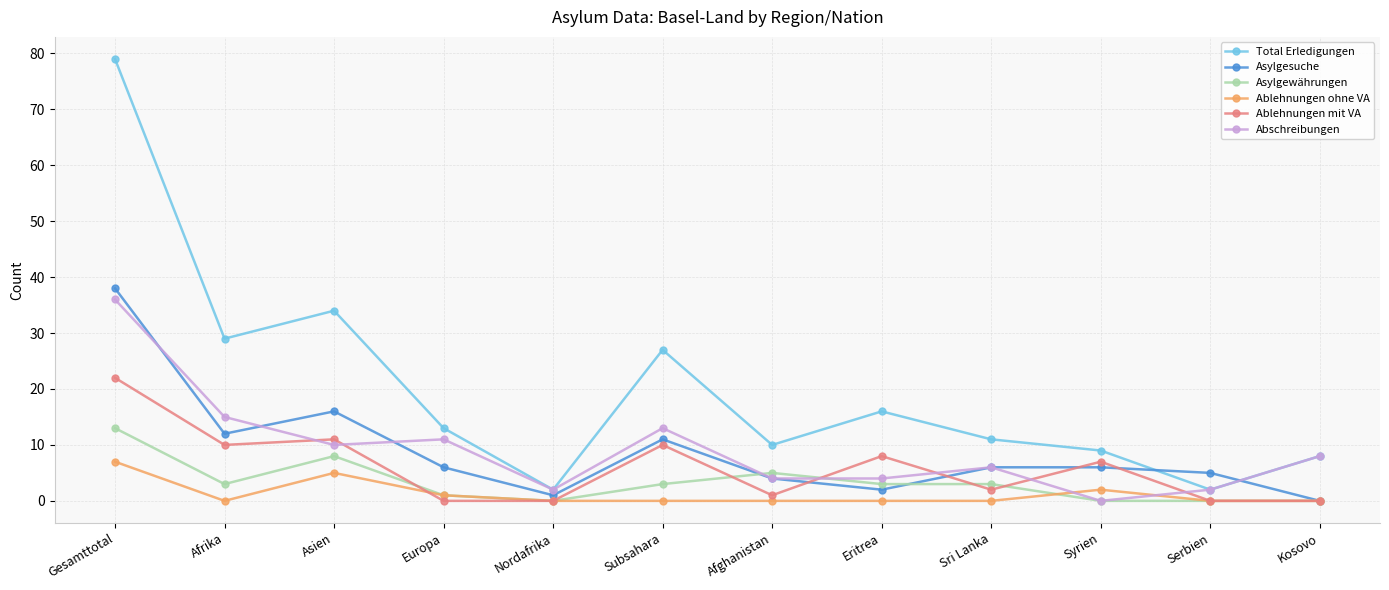

What is the label of the 11th point from the right?

Afrika